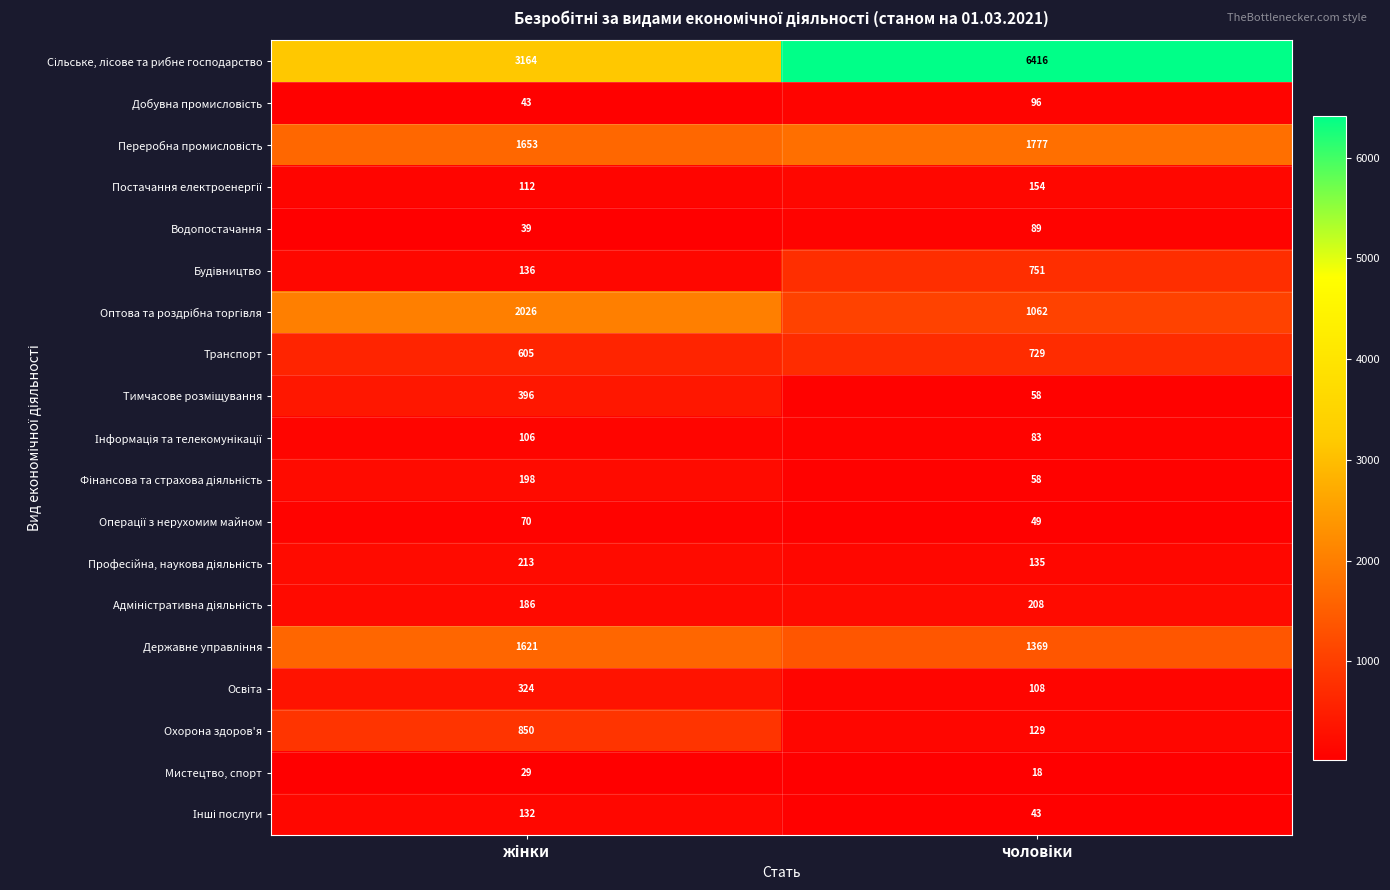

What is the lowest value of the Мистецтво, спорт series?

18